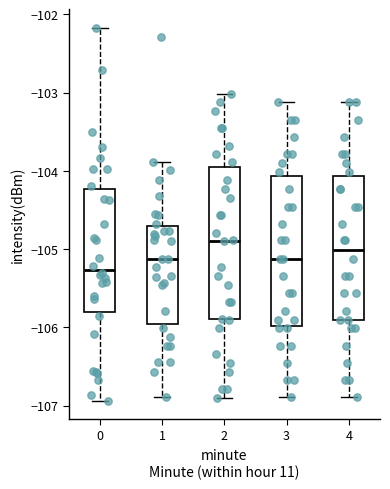

Where is the upper edge of the box at x = 4 on the y-axis? The values are not printed on the chart, so give them approximately, as read against the axis.

-104.1